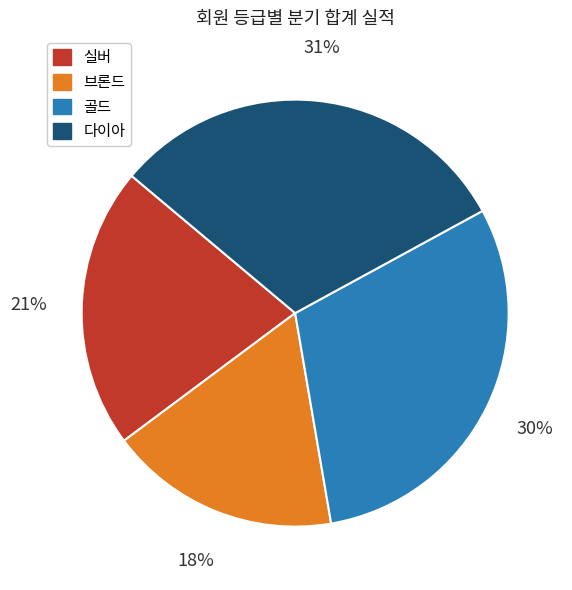

Is there a majority slice in this chart?

No